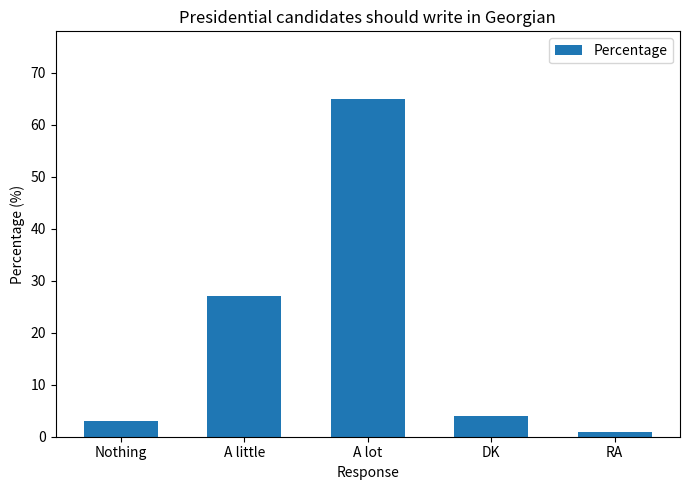

What is the label of the 4th bar from the left?

DK